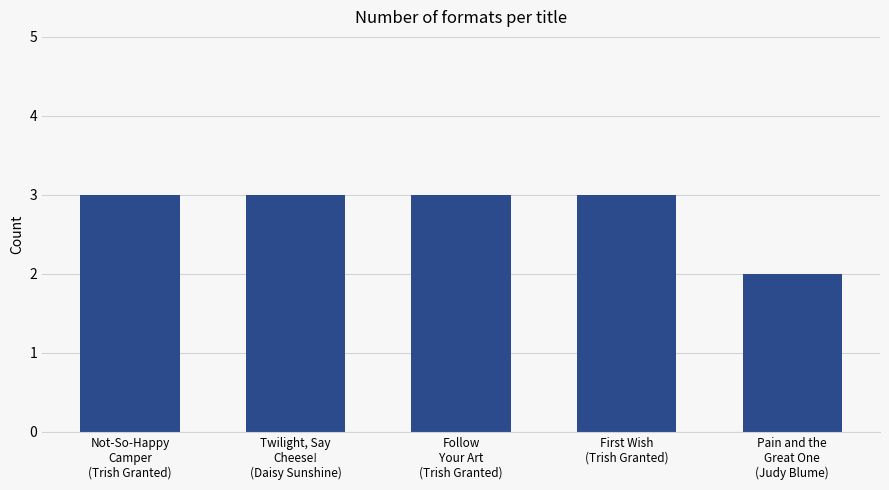

What is the average value?

3